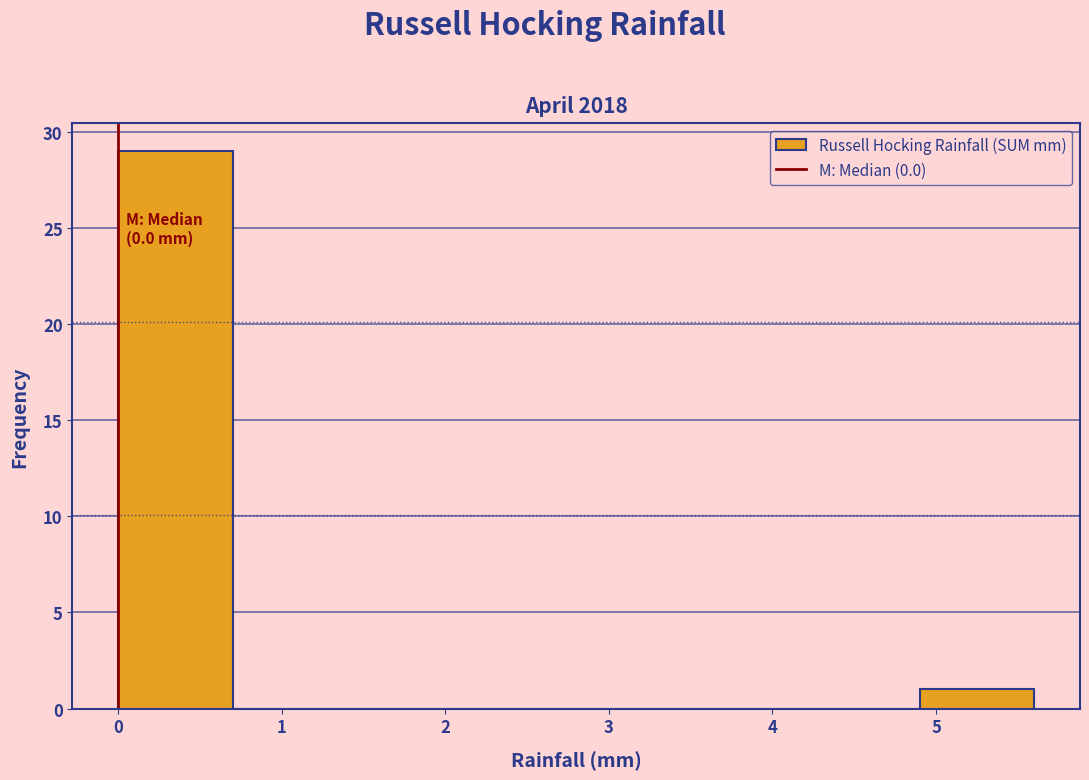

Which range on the x-axis has the tallest bar?

0.0 to 0.7